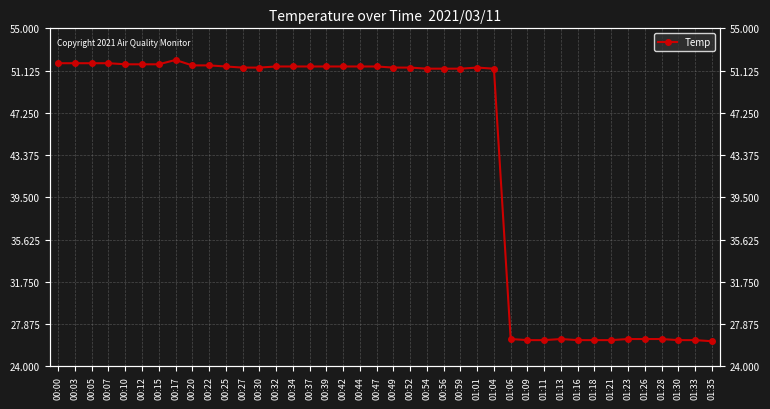

How many distinct data groups are displayed?

1